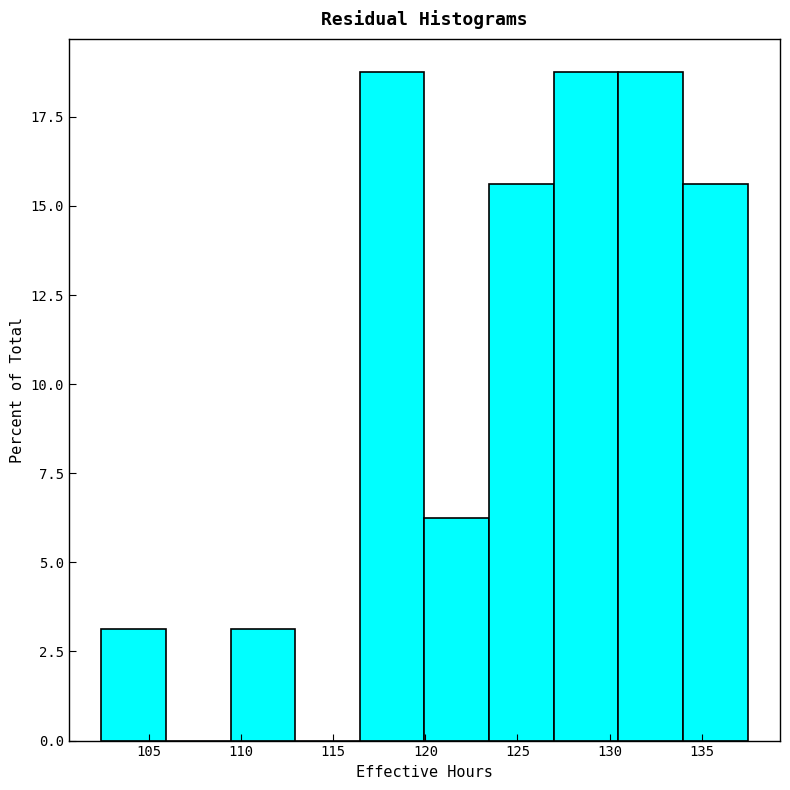

Reading left to right, list every bar in this chart as the range it spans on the x-axis followed by its height. Neither the bar edges nor the heights are printed on the chart, so give them approximately, as read against the axes.

102.5 to 106.0: 3.0
106.0 to 109.5: 0
109.5 to 113.0: 3.0
113.0 to 116.5: 0
116.5 to 120.0: 19.0
120.0 to 123.5: 6.5
123.5 to 127.0: 15.5
127.0 to 130.5: 19.0
130.5 to 134.0: 19.0
134.0 to 137.5: 15.5